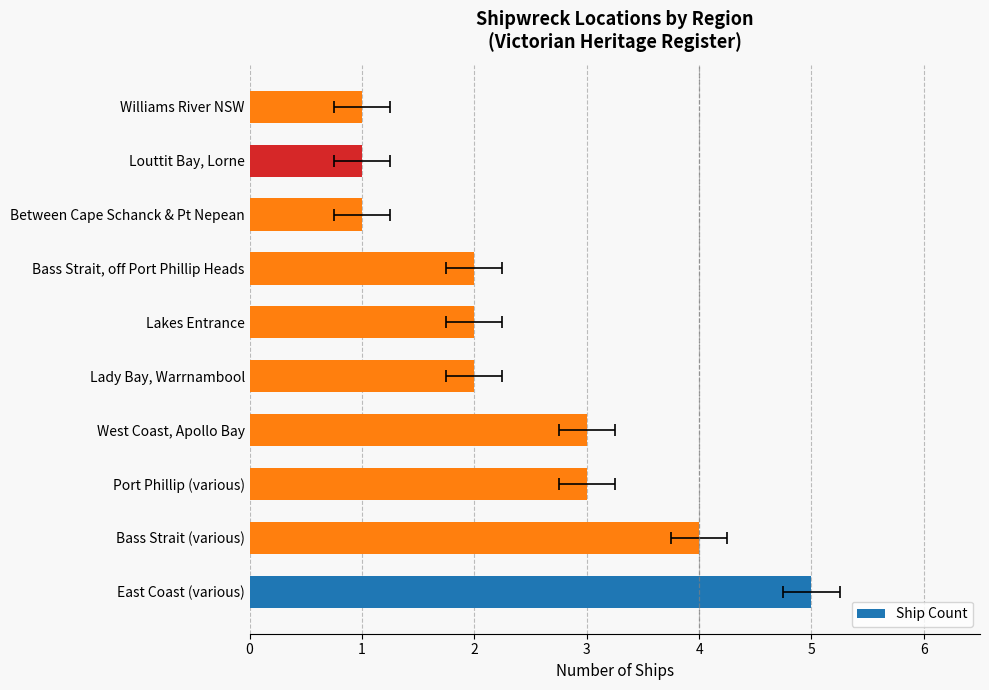

Are the bars grouped side by side (vs. stacked)?

No